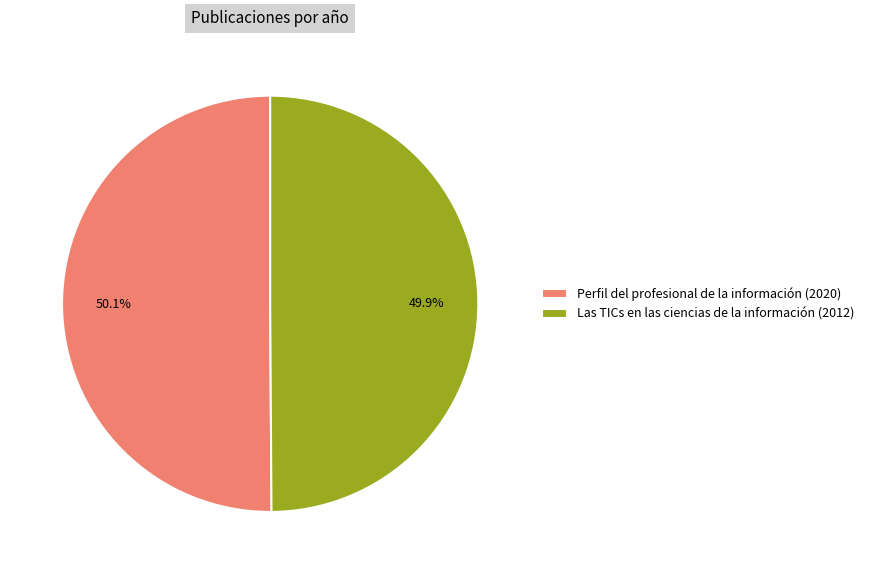

What percentage is NOT represented by Las TICs en las ciencias de la información (2012)?

50.1%